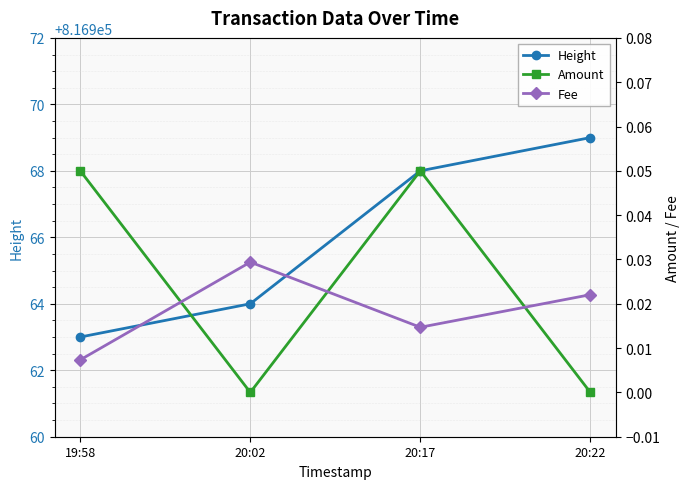

What is the sum of the Amount values at 20:17 and 20:02?

0.1